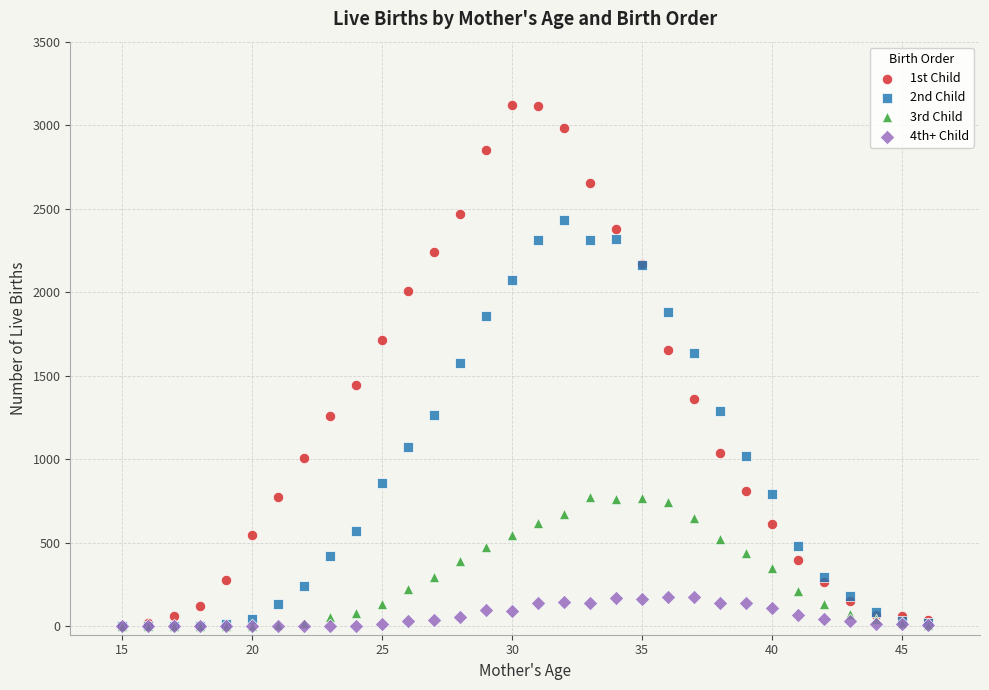

What are all the series names shown in the legend?

1st Child, 2nd Child, 3rd Child, 4th+ Child